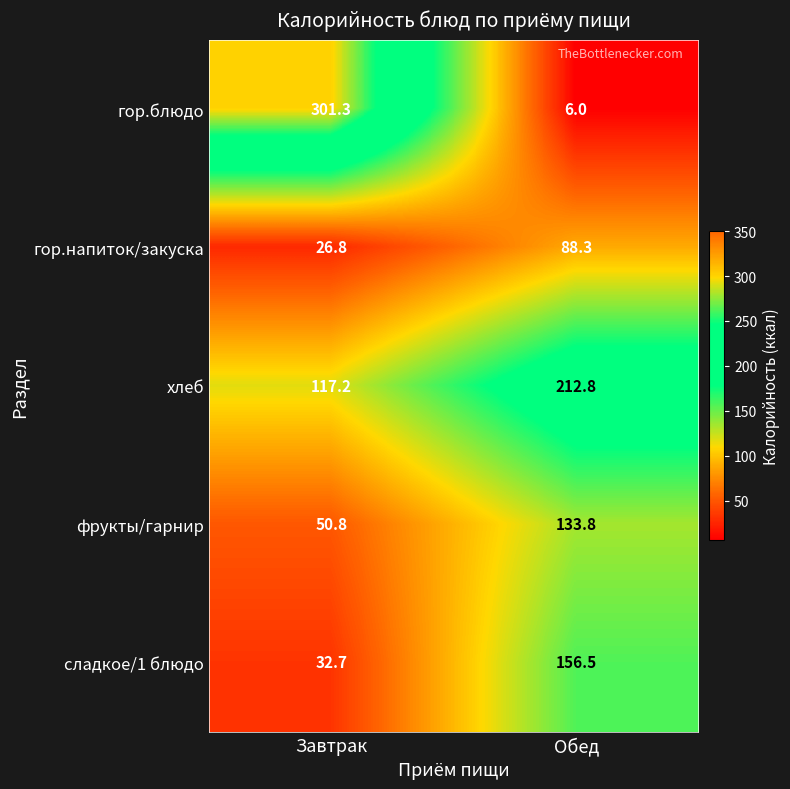

Between Завтрак and Обед, which series saw the biggest shift?

гор.блюдо